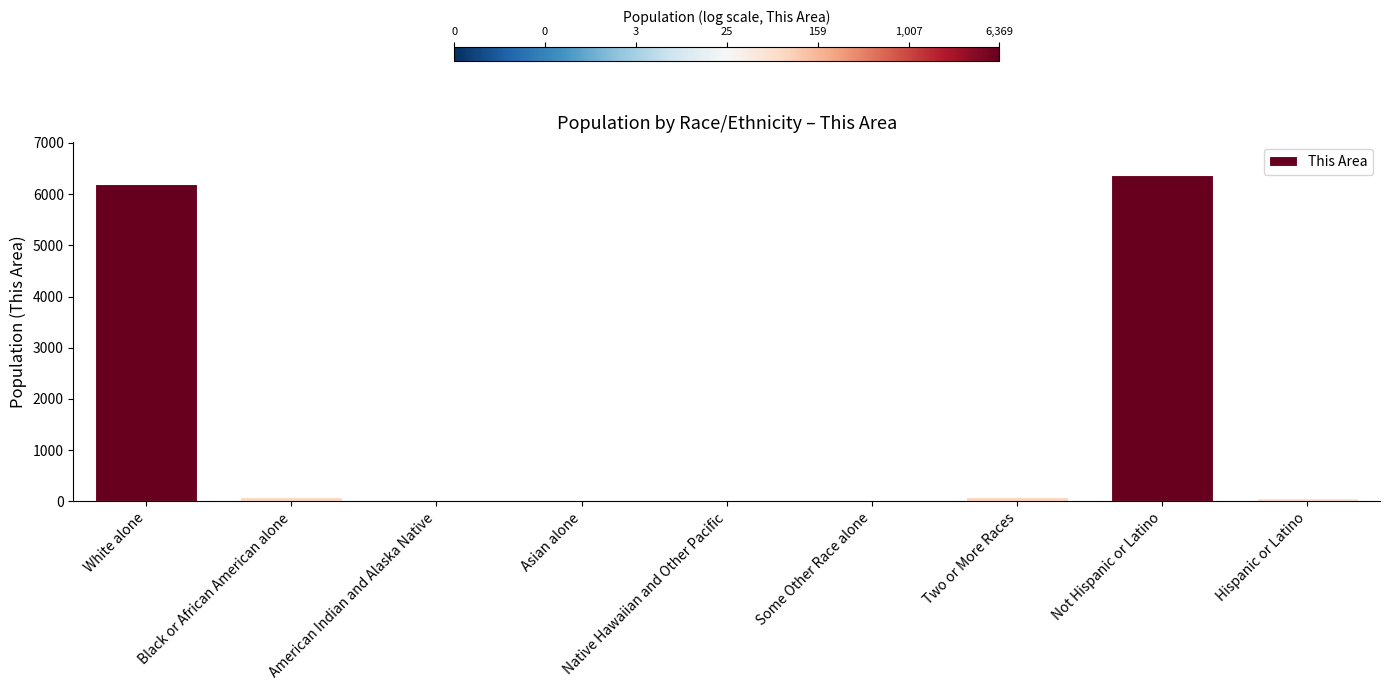

True or false: the data shows 6187 at White alone.

True